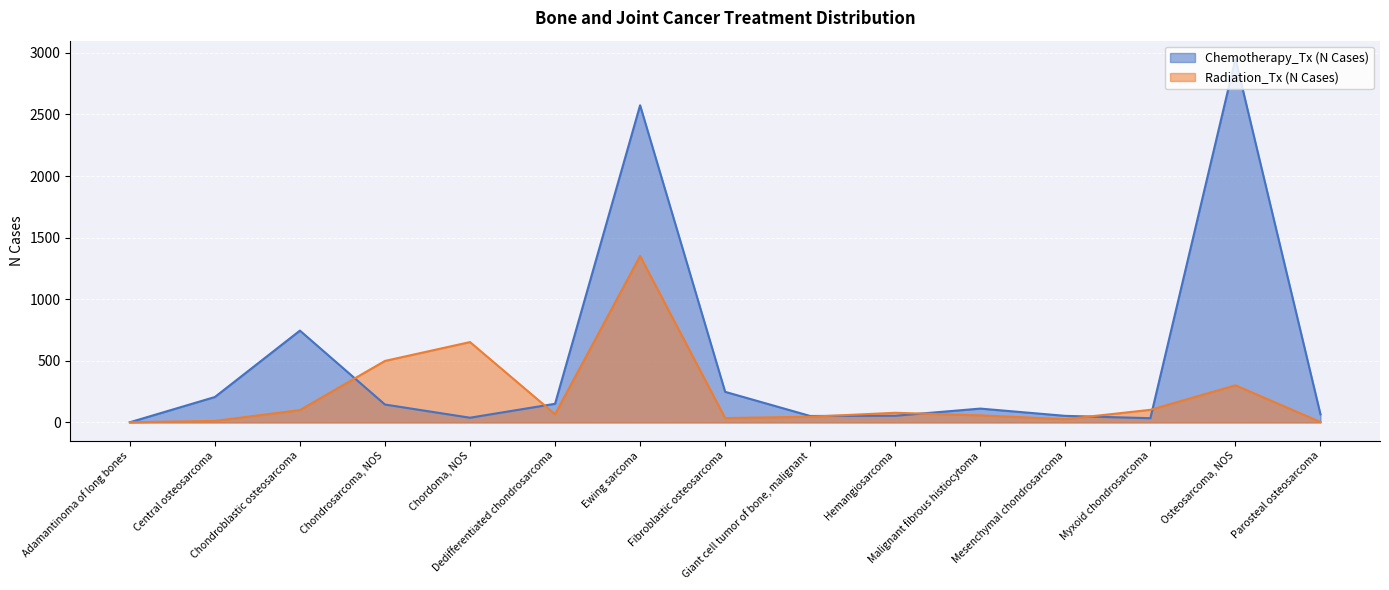

What is the greatest value displayed?

2951